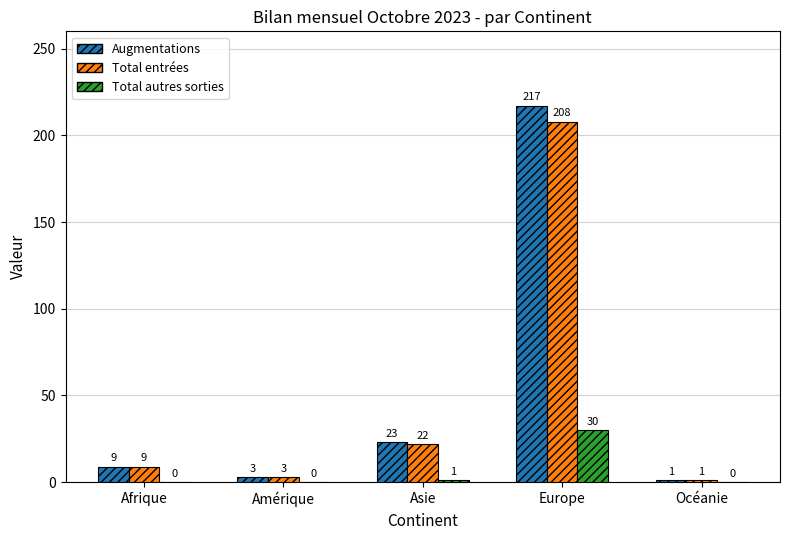

Are the bars grouped side by side (vs. stacked)?

Yes